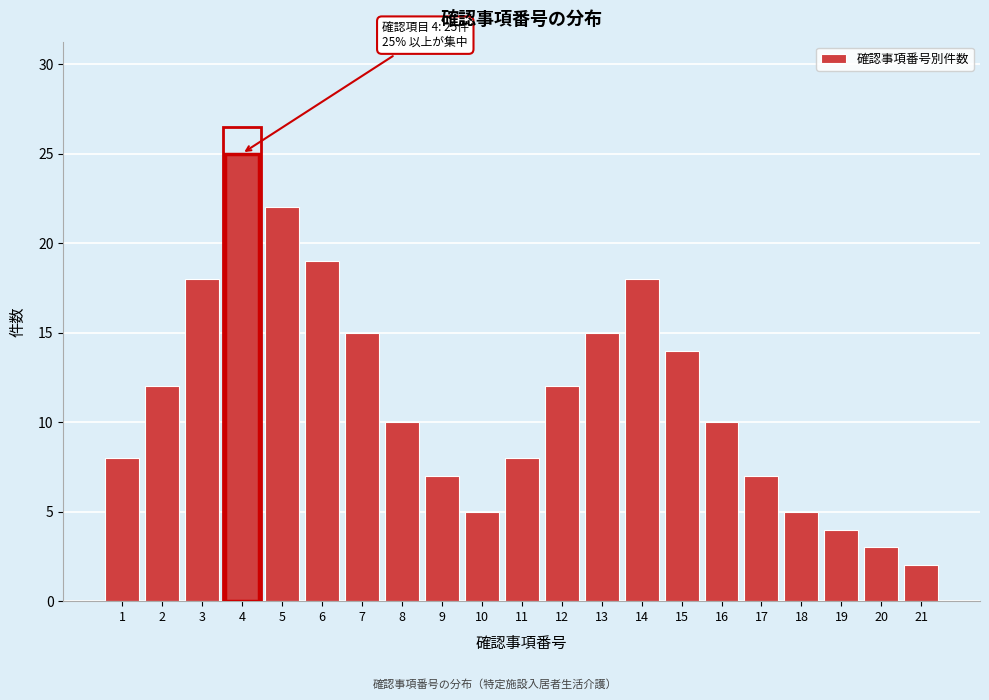

Reading right to left, list all the values displayed in this chart.

2	3	4	5	7	10	14	18	15	12	8	5	7	10	15	19	22	25	18	12	8